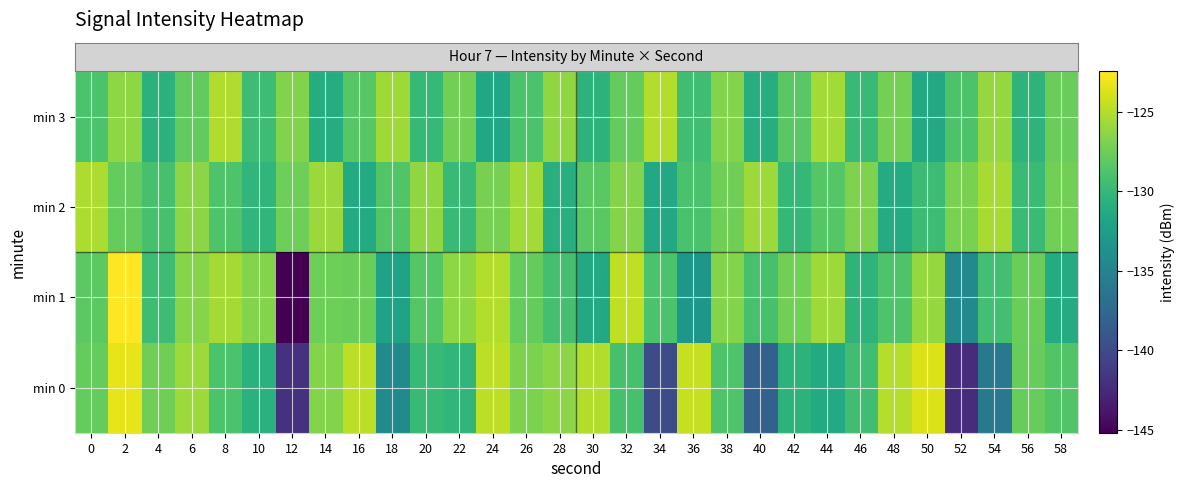

At which category is the sum across all series the highest?

2